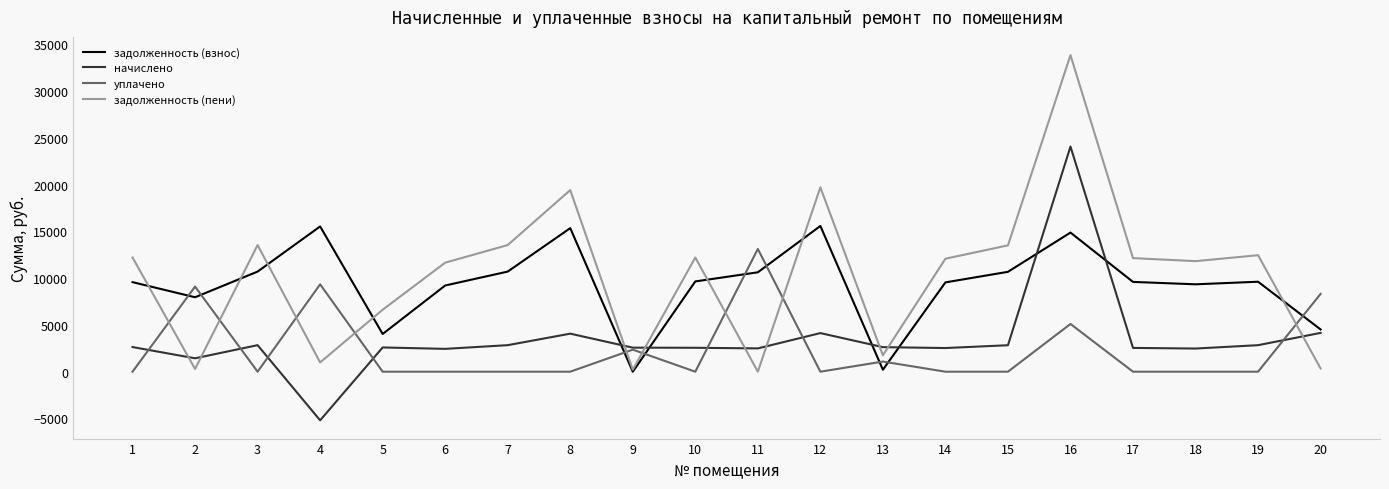

At which category does задолженность (взнос) reach its first local peak?

4